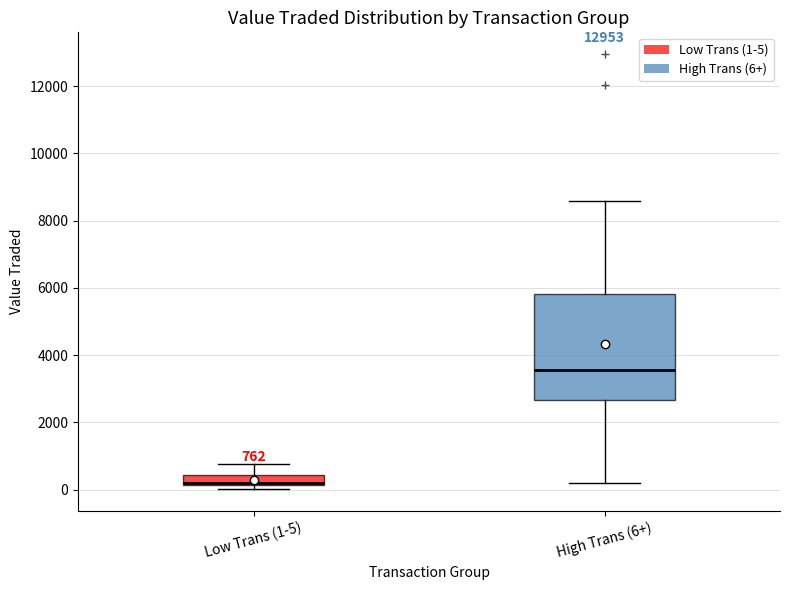

Which box is the tallest, from its lower edge to its upper edge?

High Trans (6+)